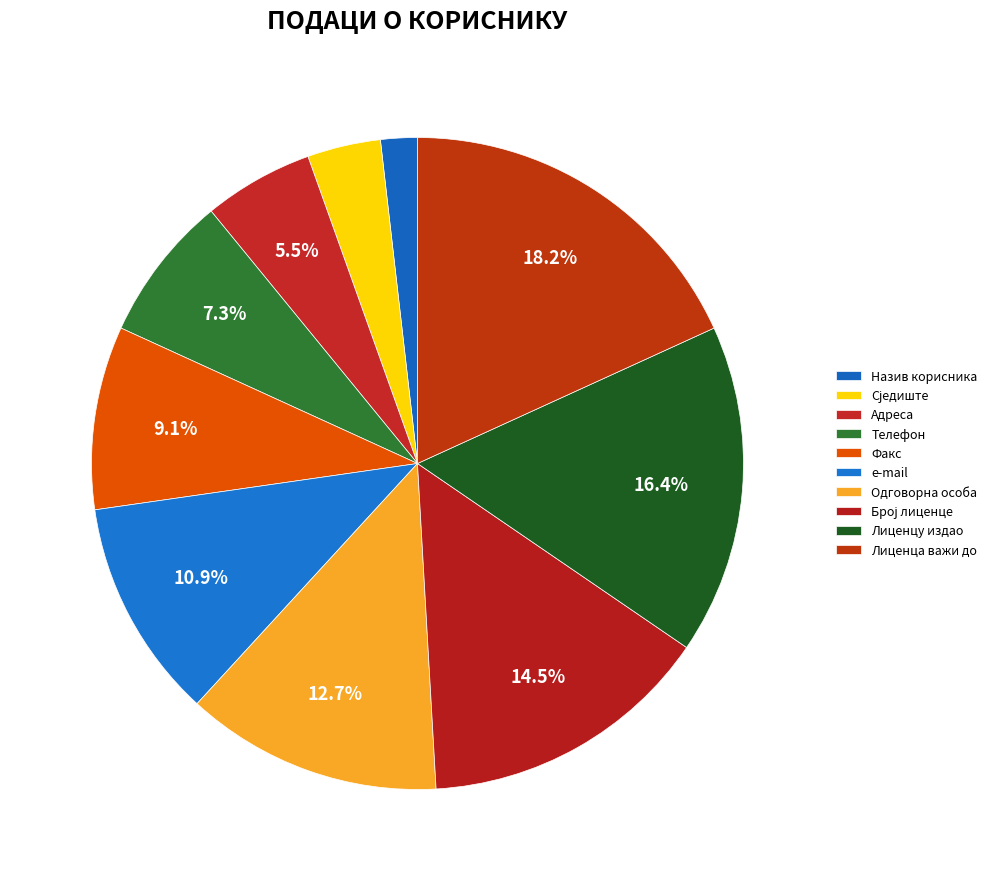

Count the number of slices in the pie.

10